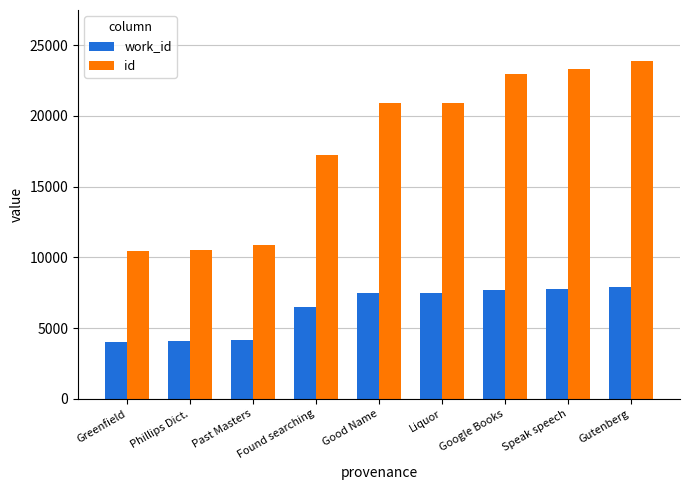

At Phillips Dict., list the series in order from largest to smallest.

id, work_id